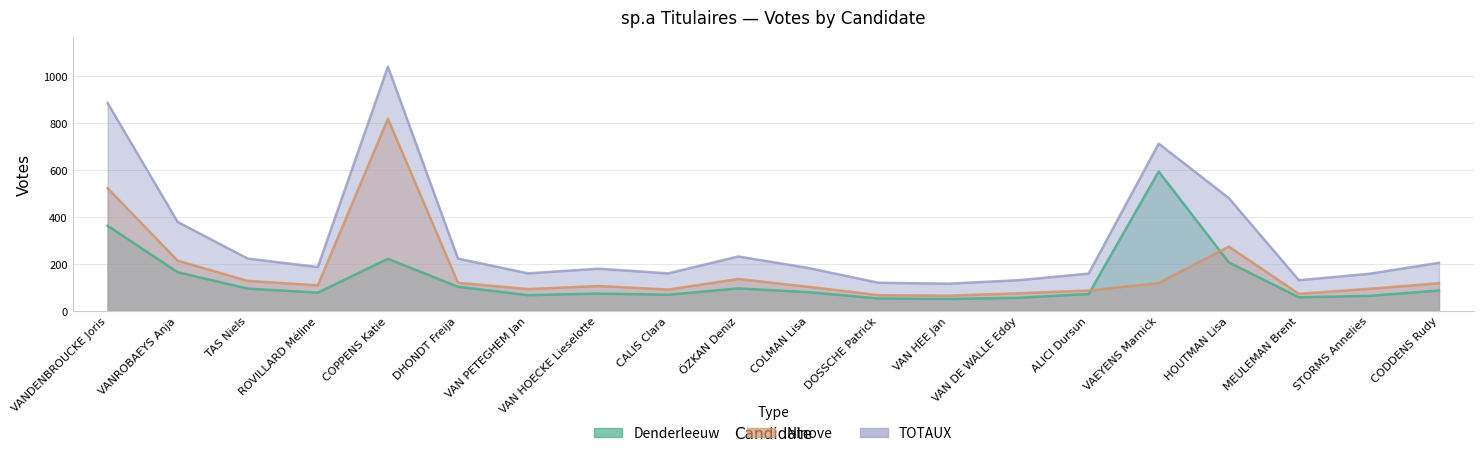

What is the difference between the second highest and second lowest values in the Denderleeuw series?

310